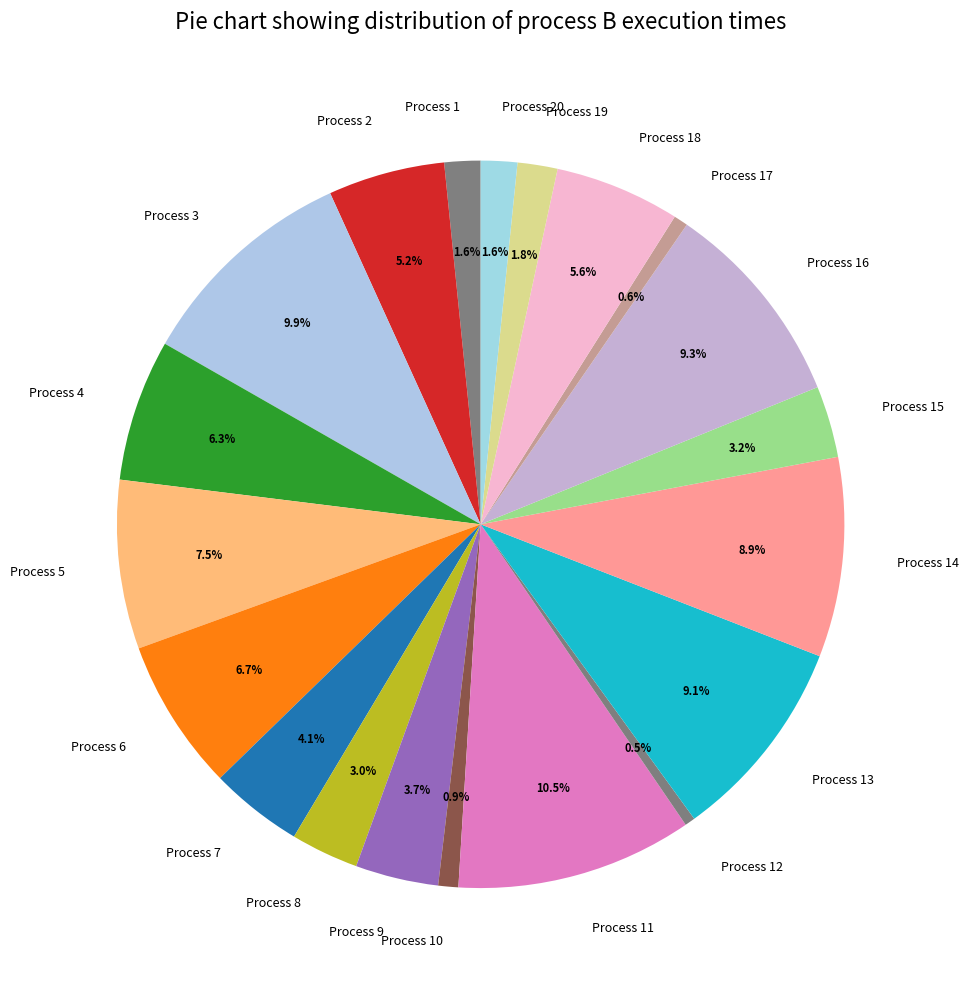

What percentage is NOT represented by Process 18?

94.4%